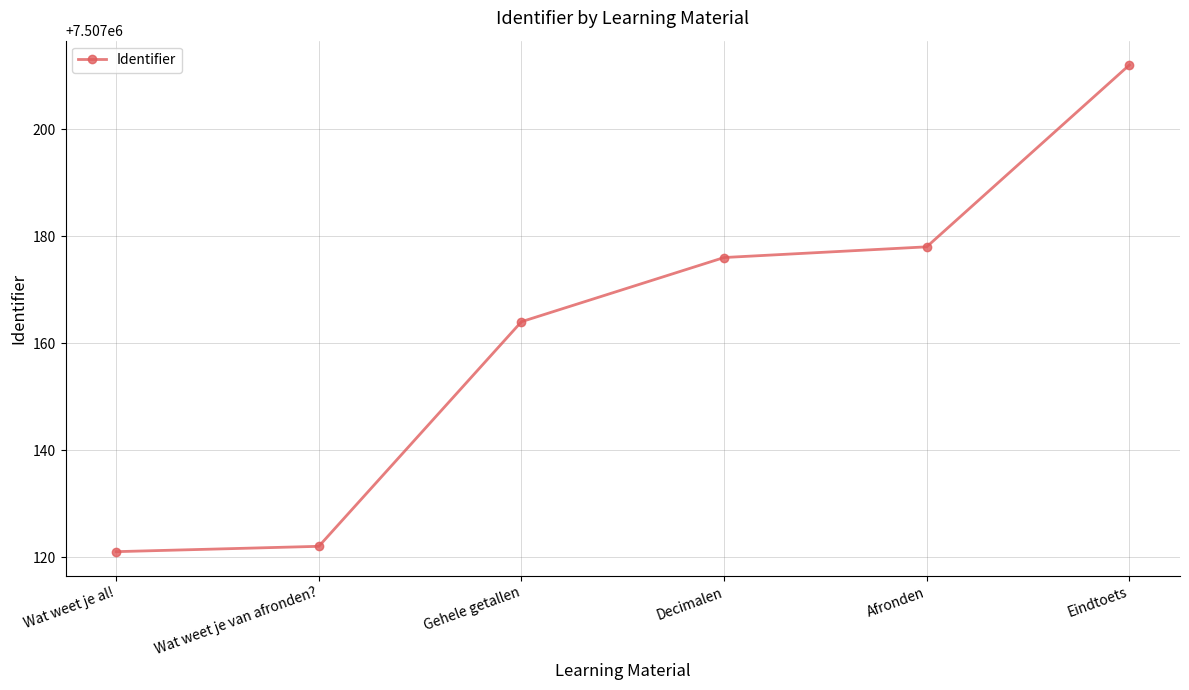

What is the label of the 2nd point from the right?

Afronden